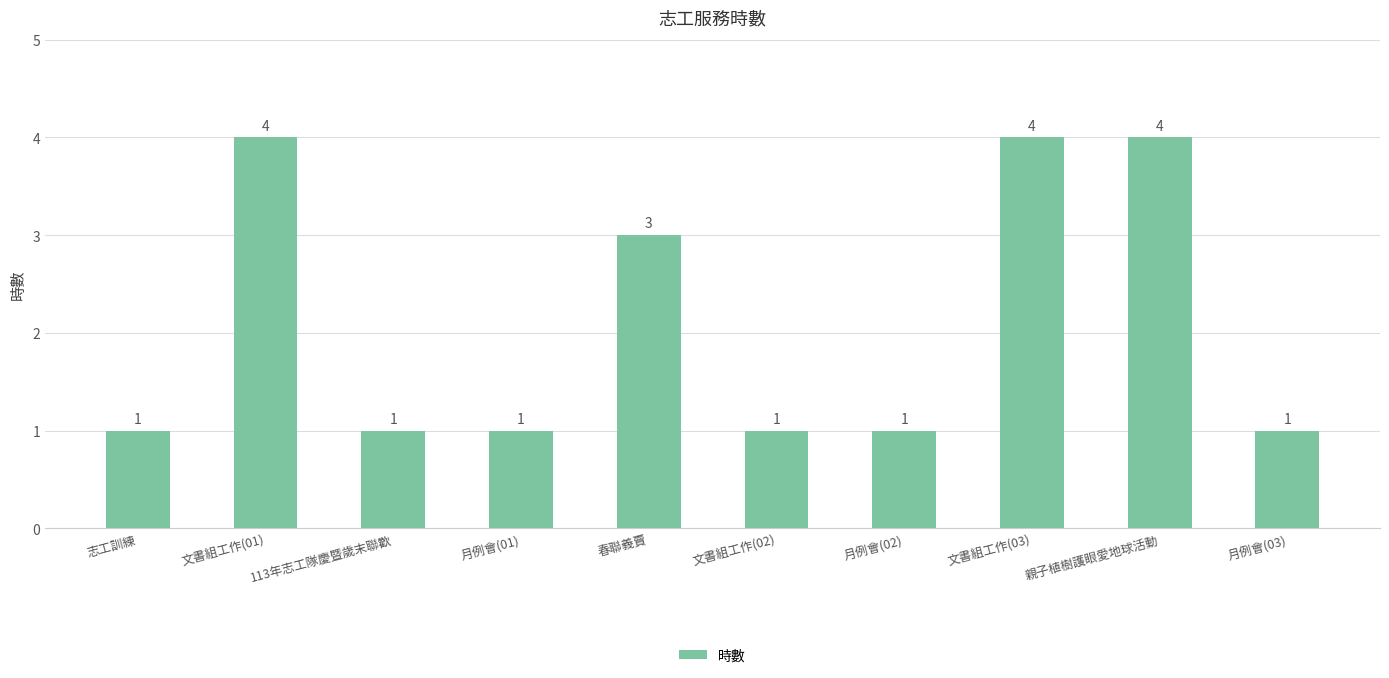

Is it true that the value at 親子植樹護眼愛地球活動 is 6?

False